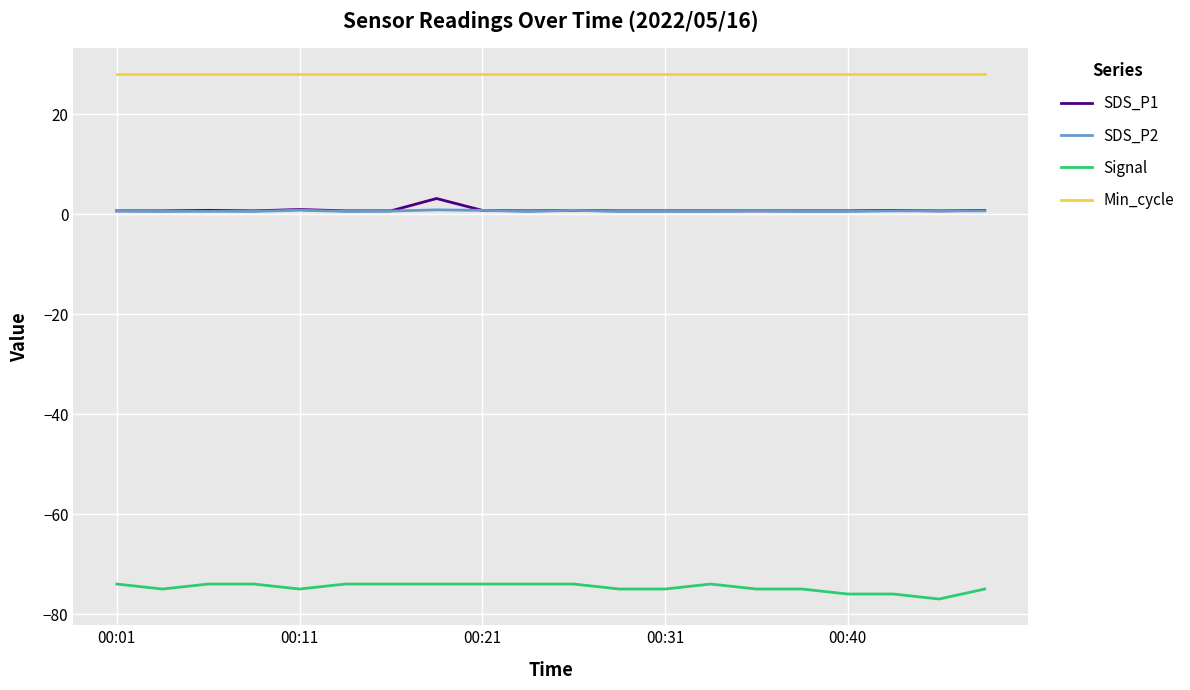

True or false: Signal and SDS_P2 intersect in this chart.

False